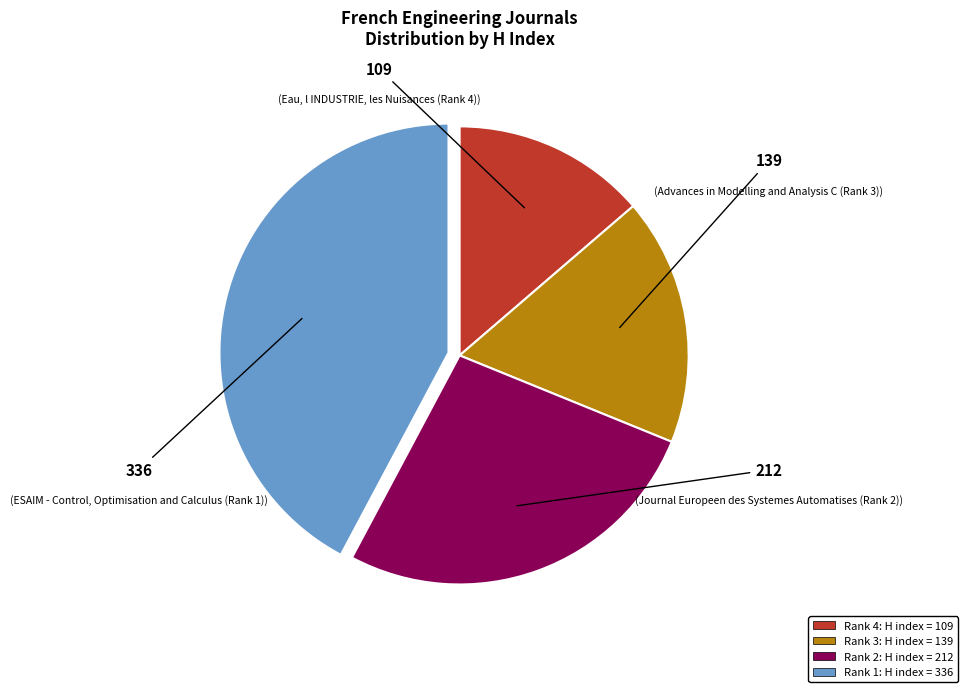

Does any single category account for the majority?

No